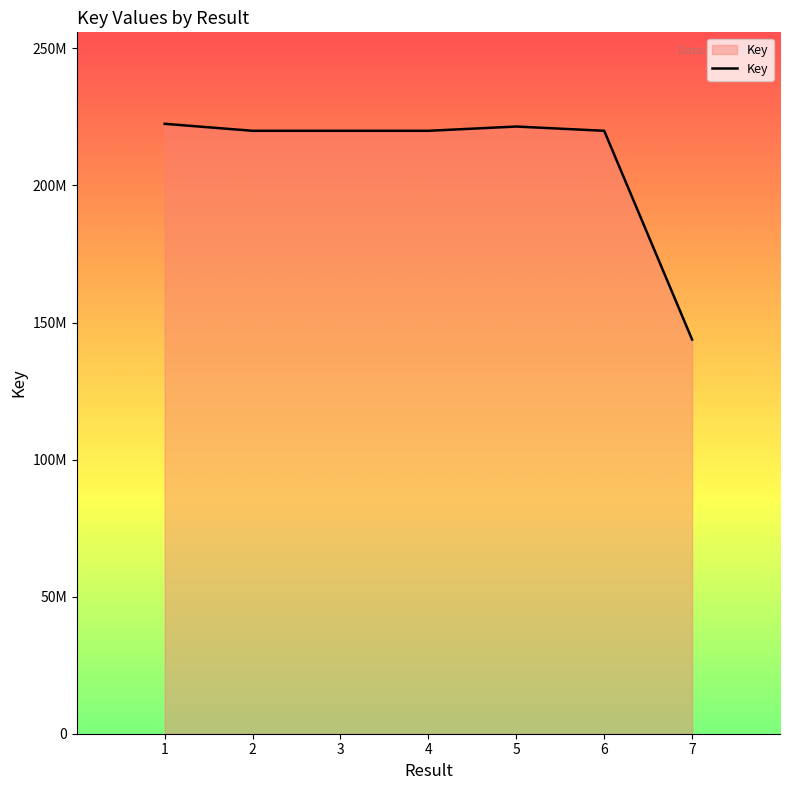

List the labels in order of value, smallest first.

7, 4, 2, 3, 6, 5, 1